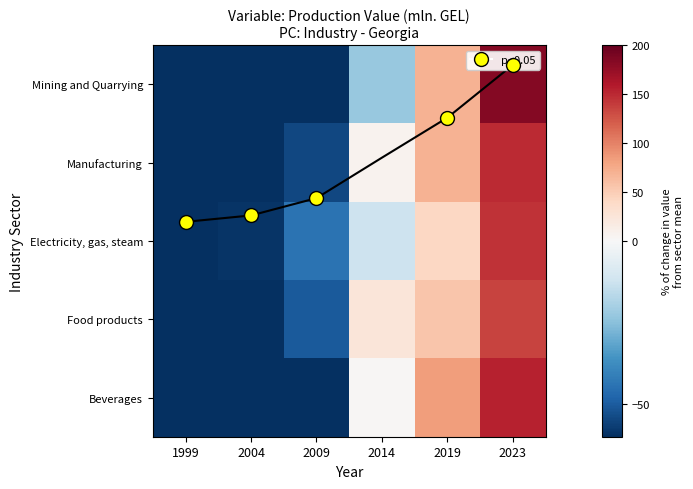

The value of Electricity, gas, steam at 2009 is -44.4. True or false?

True